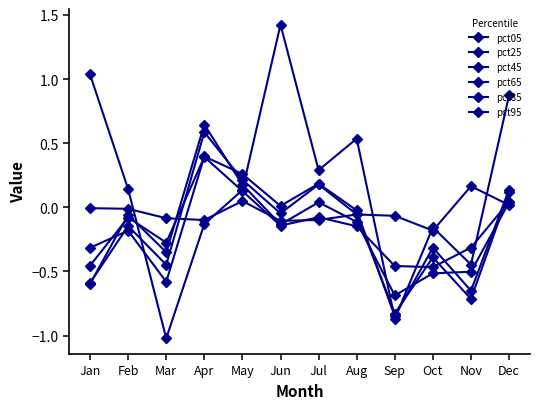

In pct85, how many points are lower than both neighbors (excluding endpoints)?

3